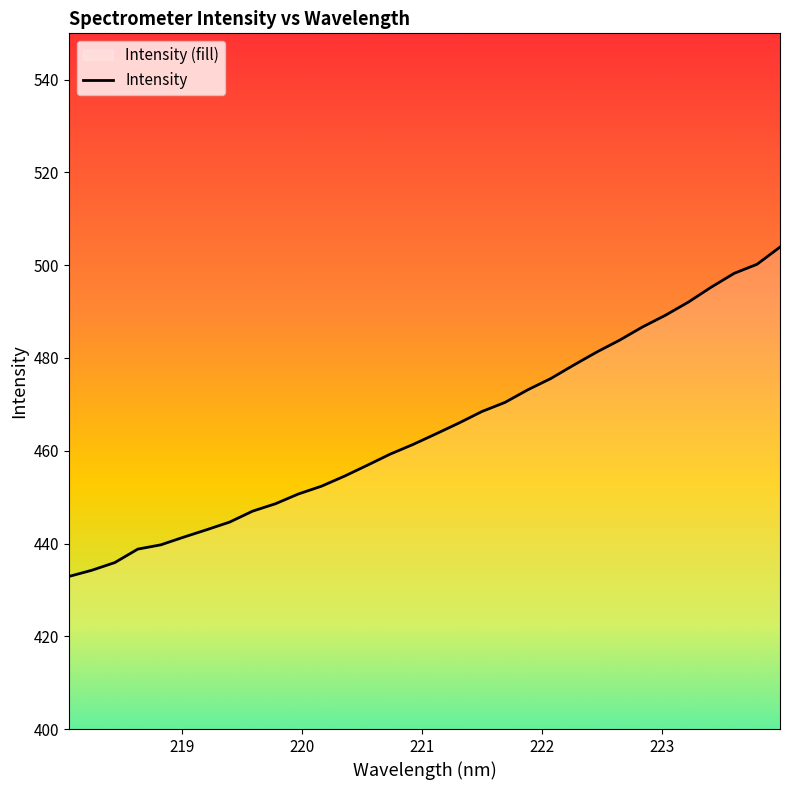

What is the maximum value shown in the chart?

503.9